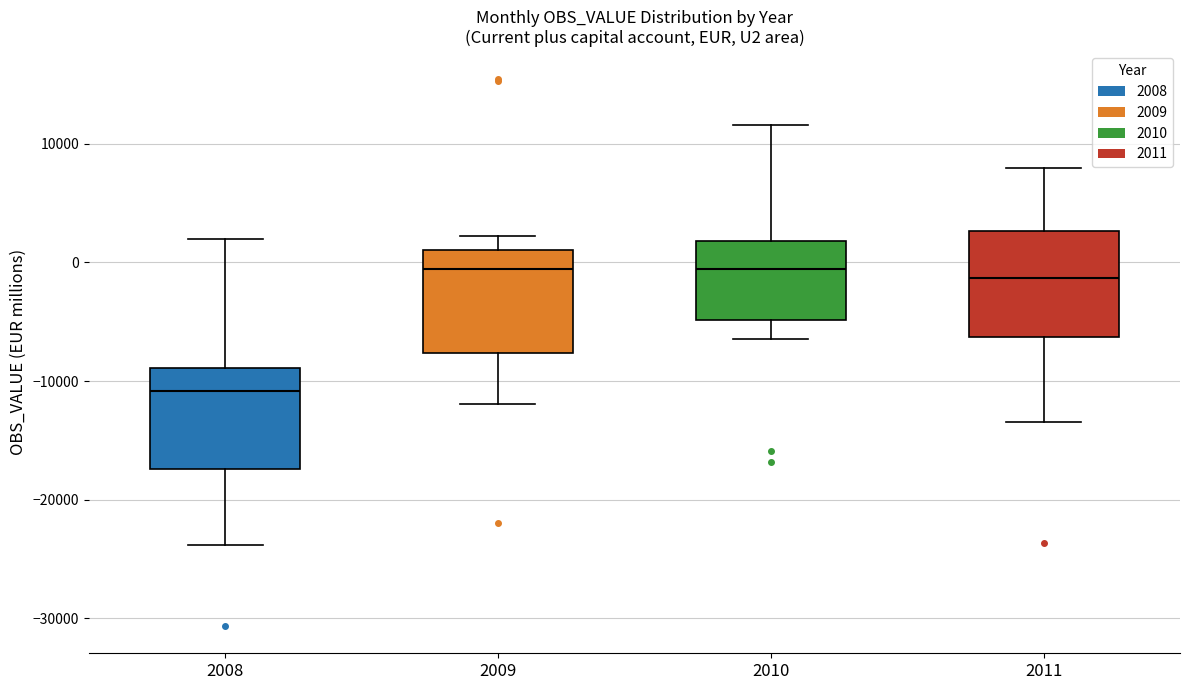

Reading left to right, read every box against the y-axis: the position of its median line, the range the box covers, and the ends of its whiskers. The values are not printed on the chart, so give them approximately, as read against the axis.

2008: median -11000, box -17000 to -9000, whiskers -24000 to 2000
2009: median -1000, box -8000 to 1000, whiskers -12000 to 2000
2010: median -1000, box -5000 to 2000, whiskers -6000 to 12000
2011: median -1000, box -6000 to 3000, whiskers -13000 to 8000